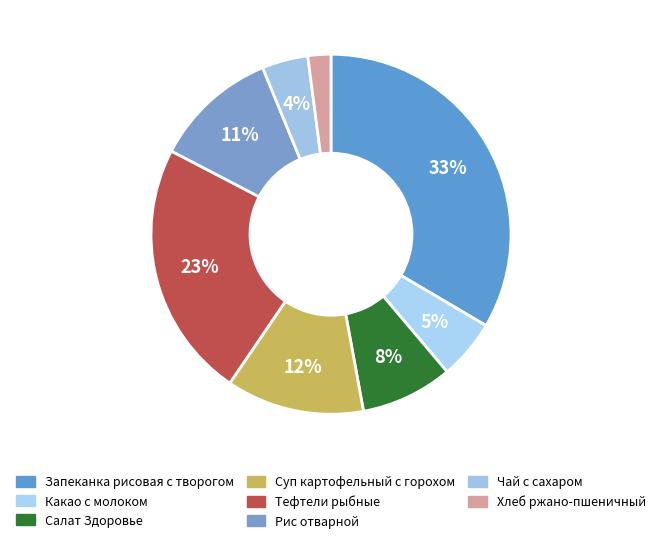

Count the number of slices in the pie.

8